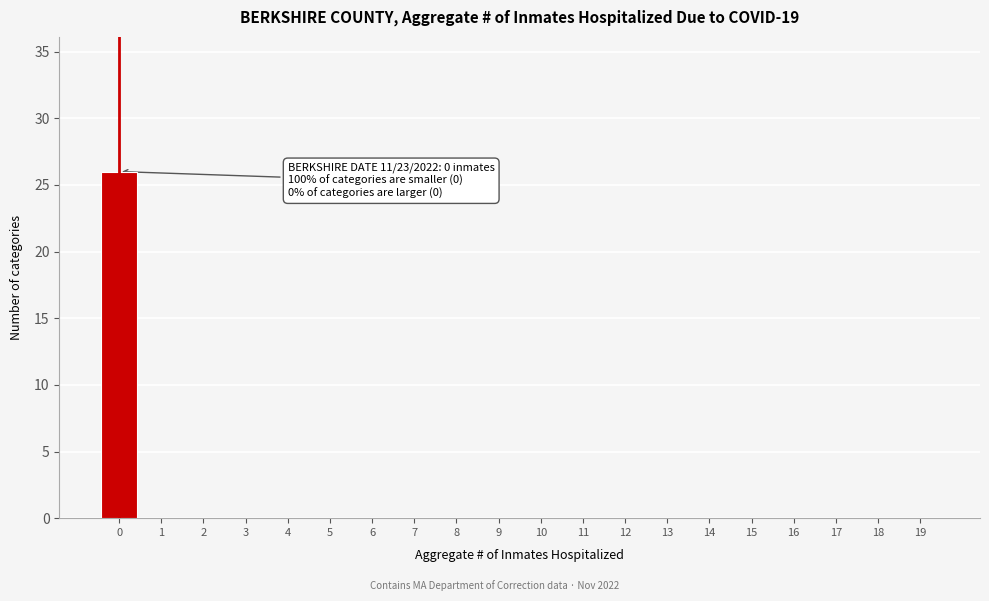

Reading left to right, list all the values displayed in this chart.

0=26	1=0	2=0	3=0	4=0	5=0	6=0	7=0	8=0	9=0	10=0	11=0	12=0	13=0	14=0	15=0	16=0	17=0	18=0	19=0